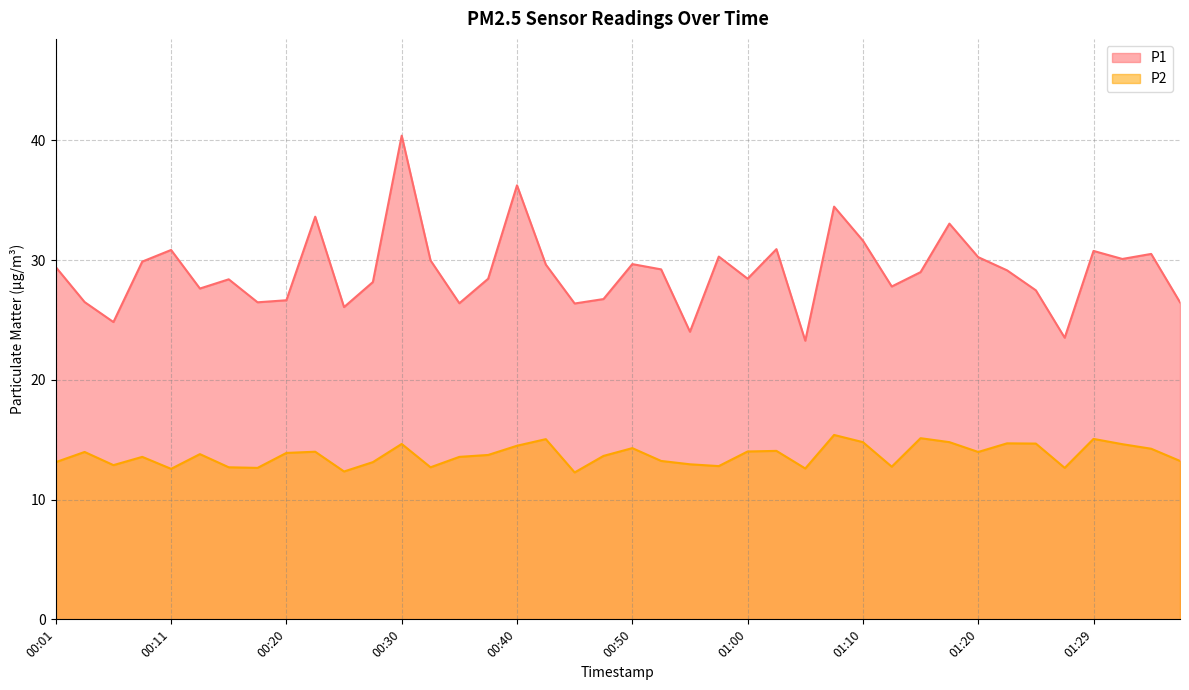

Does the chart have visible grid lines?

Yes